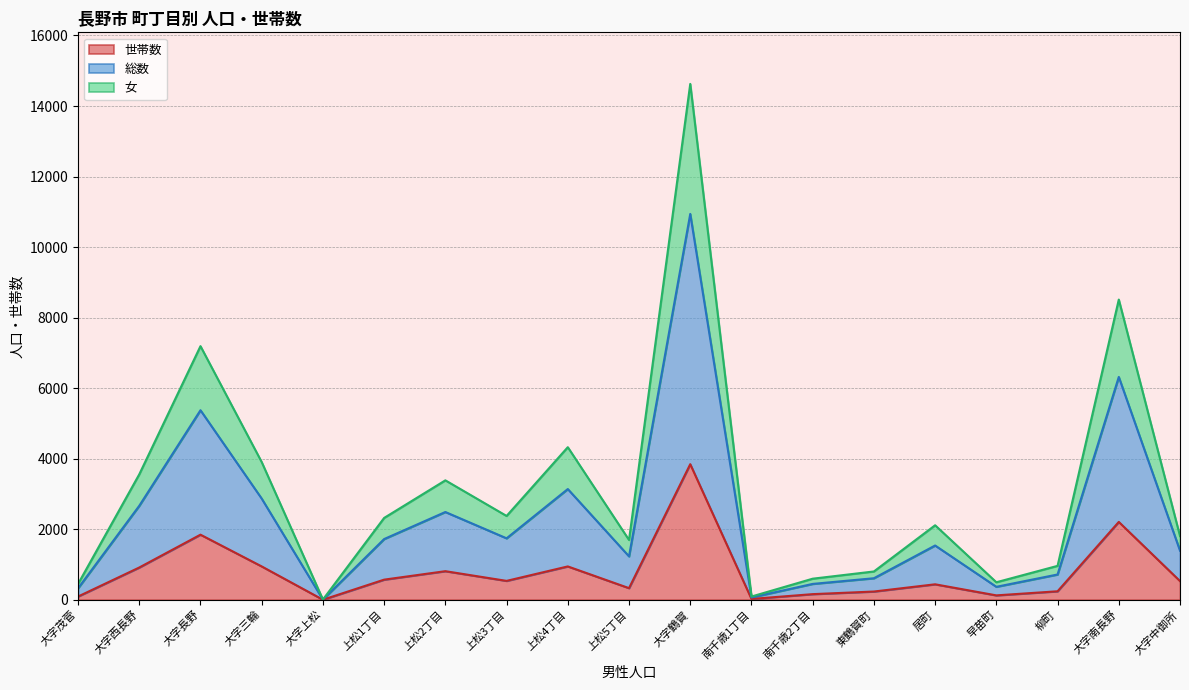

List the labels in order of 世帯数 value, largest first.

大字鶴賀, 大字南長野, 大字長野, 大字三輪, 上松4丁目, 大字西長野, 上松2丁目, 上松1丁目, 上松3丁目, 大字中御所, 居町, 上松5丁目, 柳町, 東鶴賀町, 南千歳2丁目, 早苗町, 大字茂菅, 南千歳1丁目, 大字上松